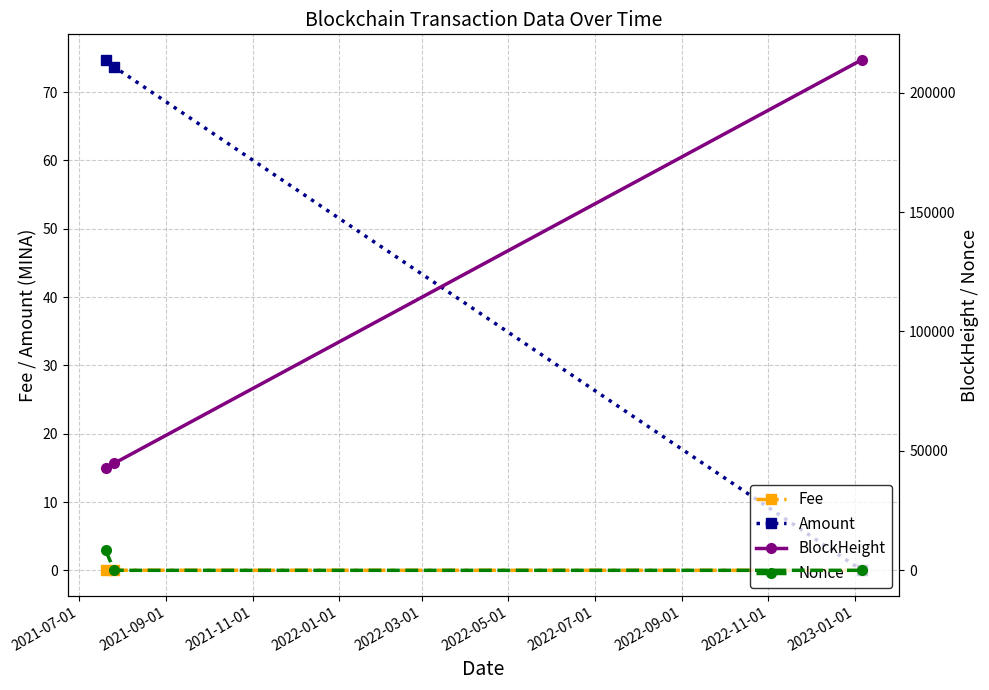

What is the maximum value for Amount?

74.7